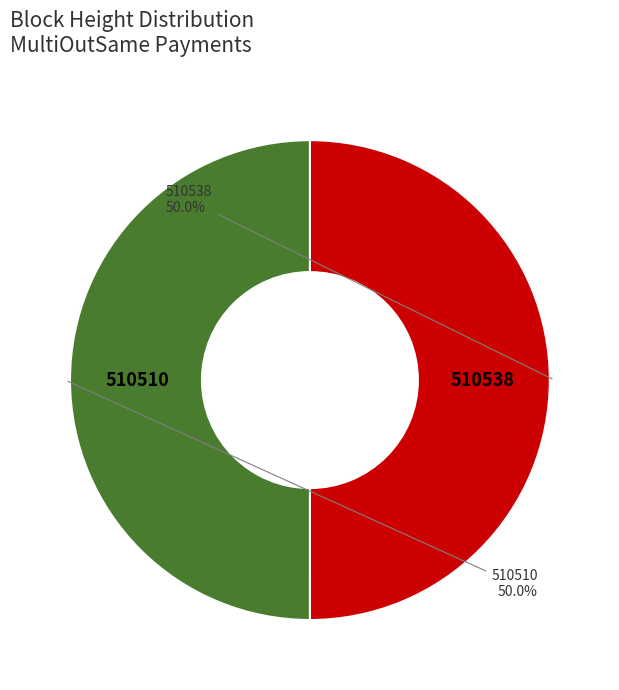

Which category has the smallest portion of the pie?

510510